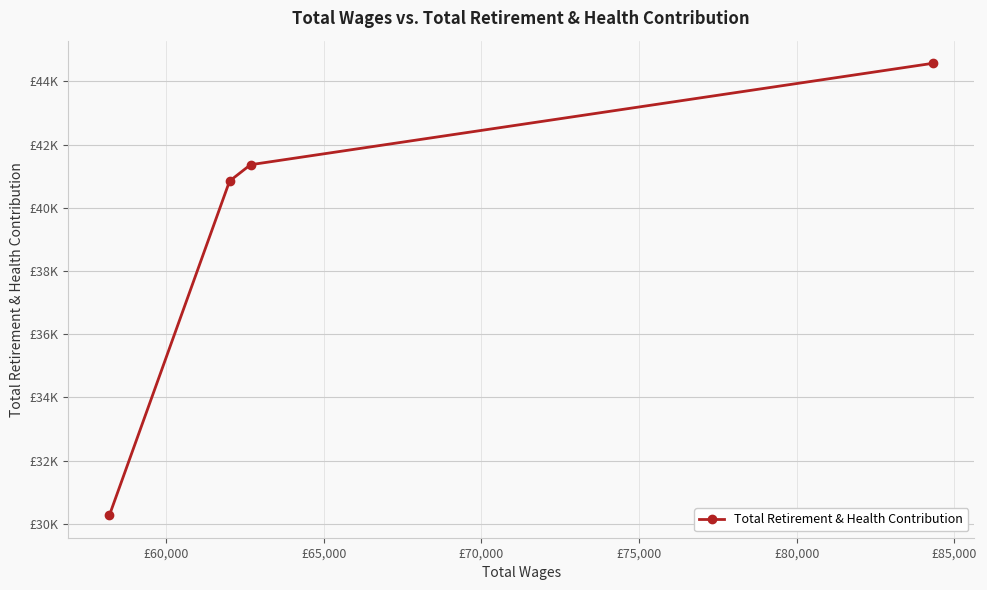

Does the chart have visible grid lines?

Yes